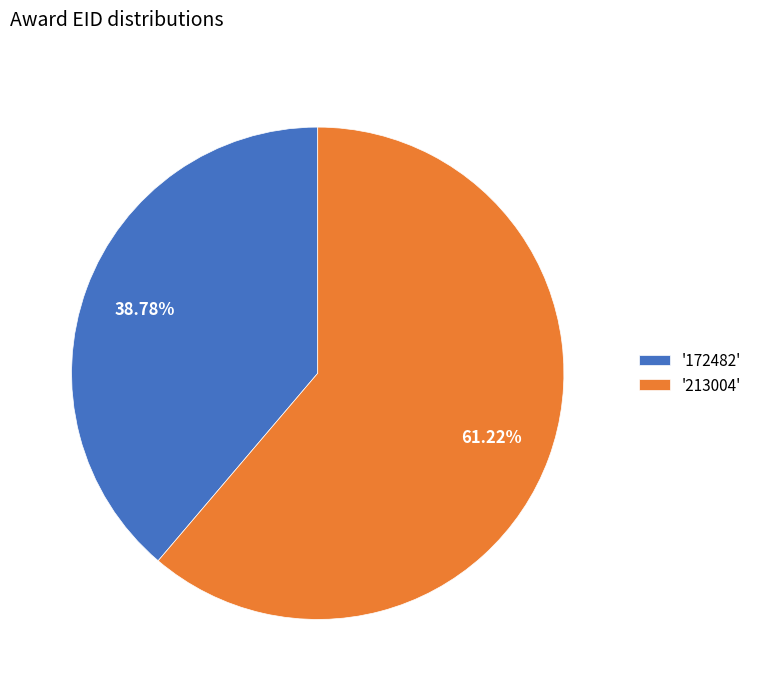

Which has a higher value, '172482' or '213004'?

'213004'